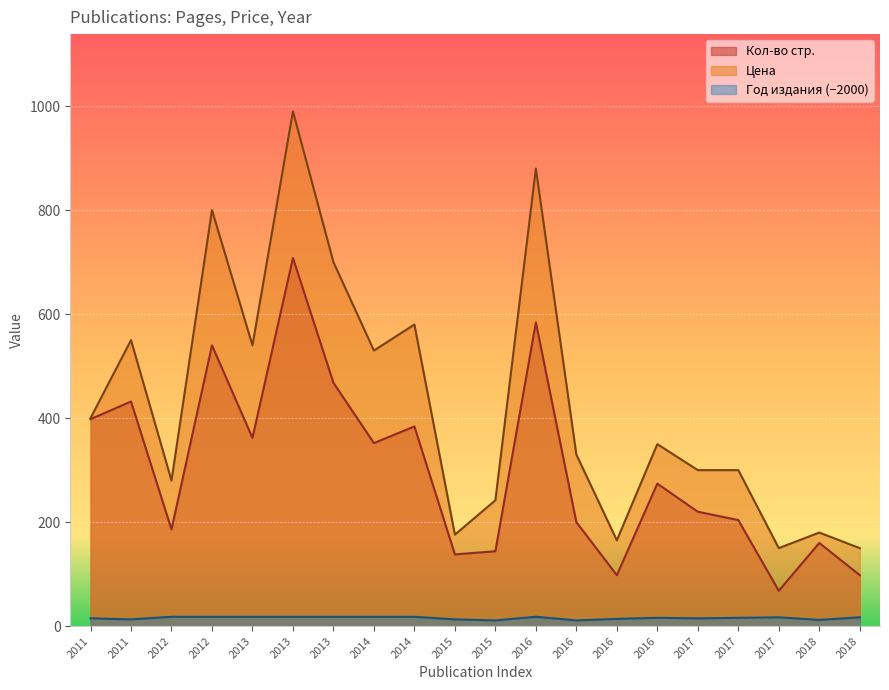

What is the lowest value of the Кол-во стр. series?

68